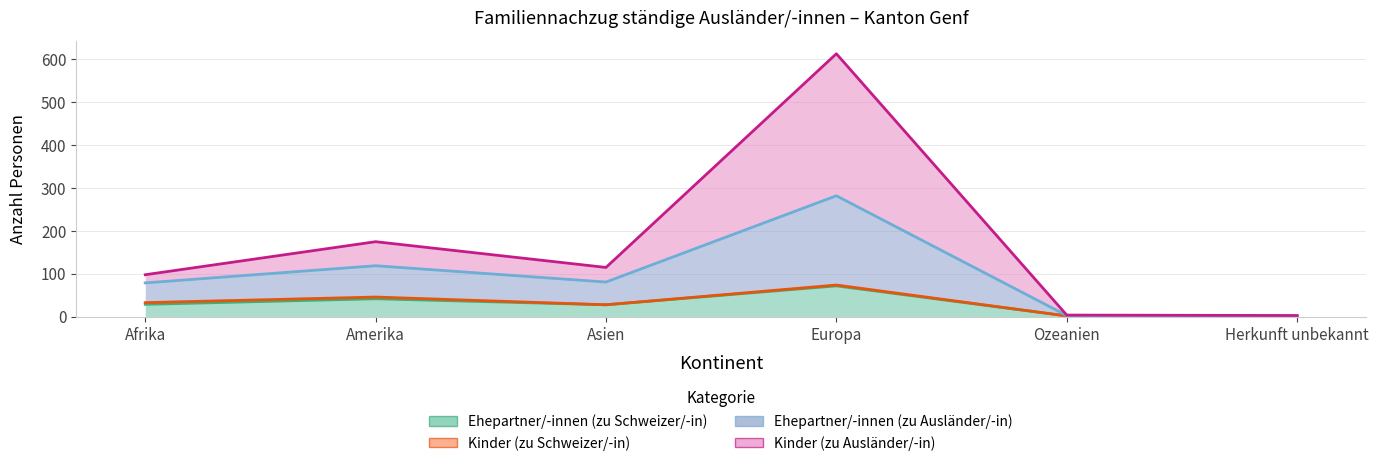

At which category is the sum across all series the highest?

Europa